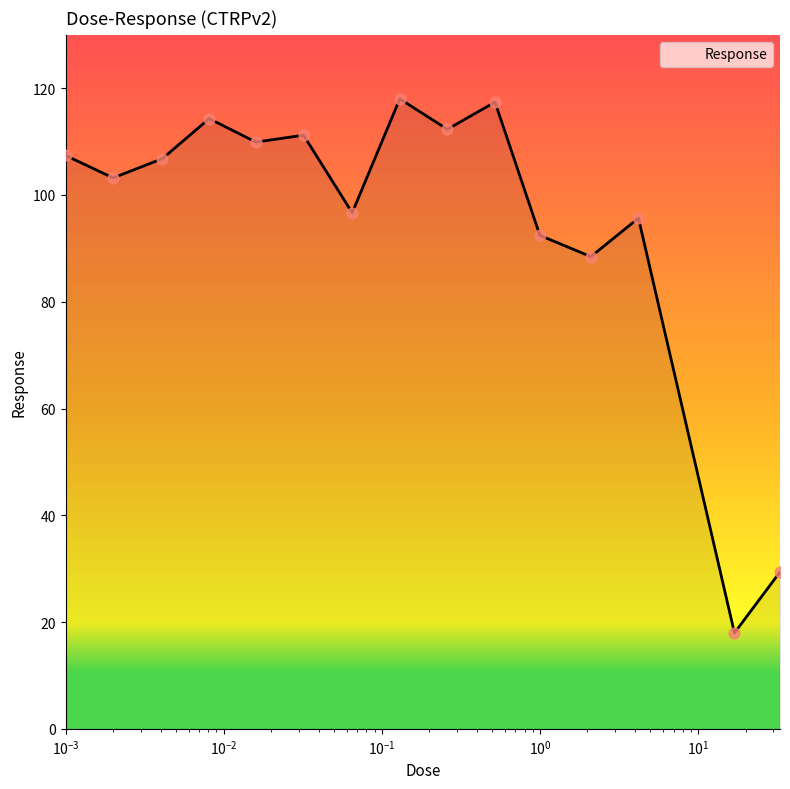

What is the maximum value shown in the chart?

118.0